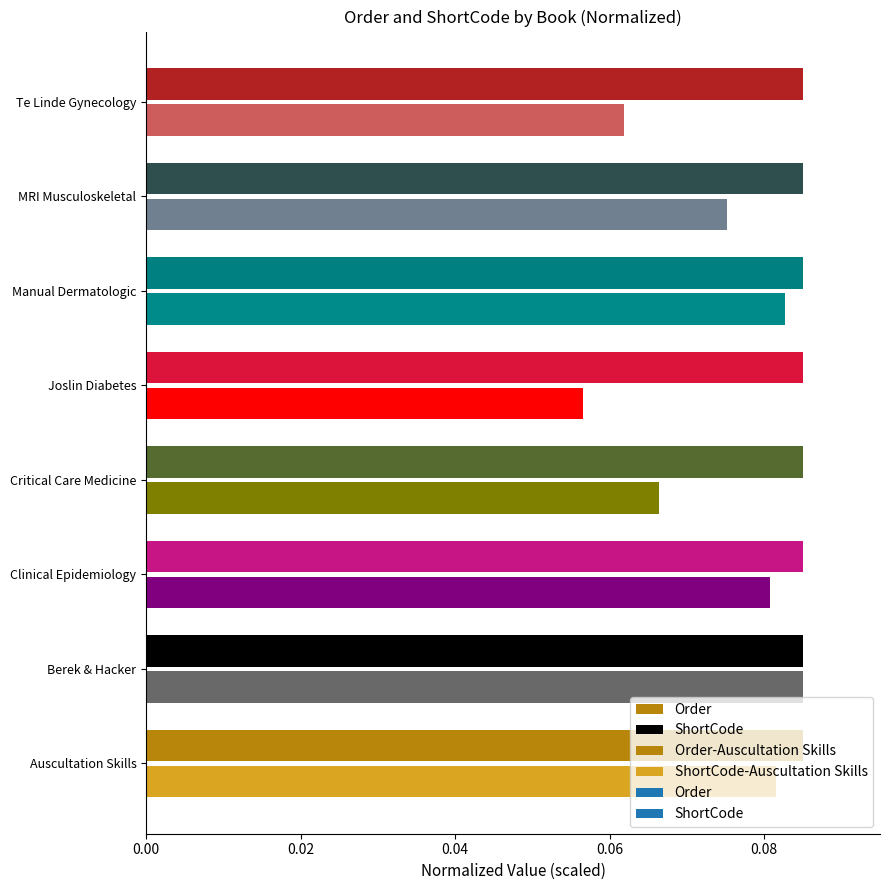

True or false: ShortCode has a value of 0.0 at Te Linde Gynecology.

False